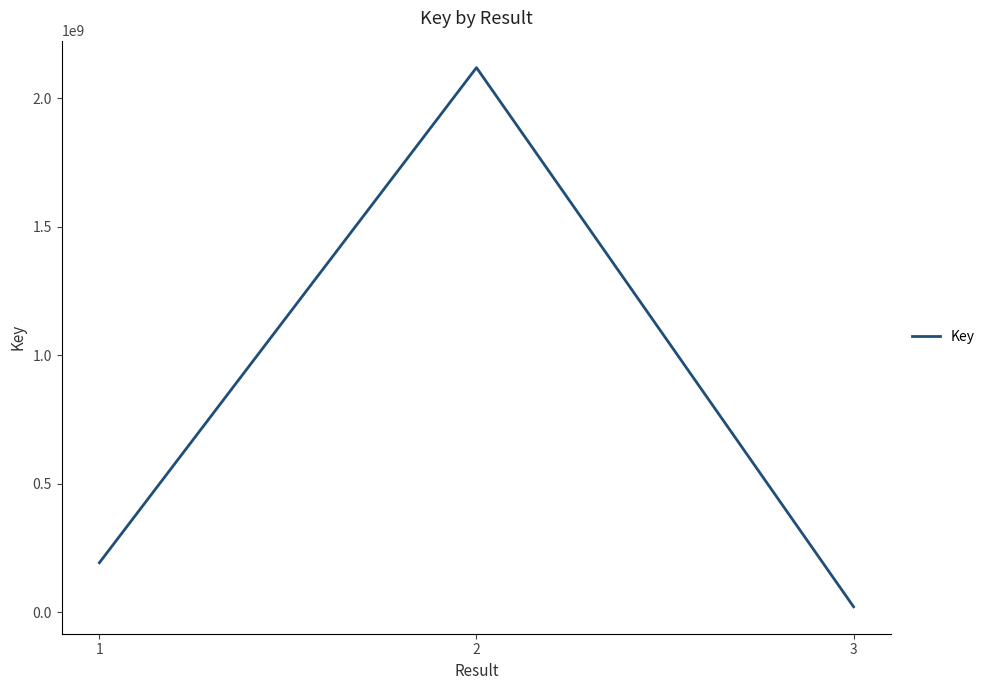

List the labels in order of value, smallest first.

3, 1, 2